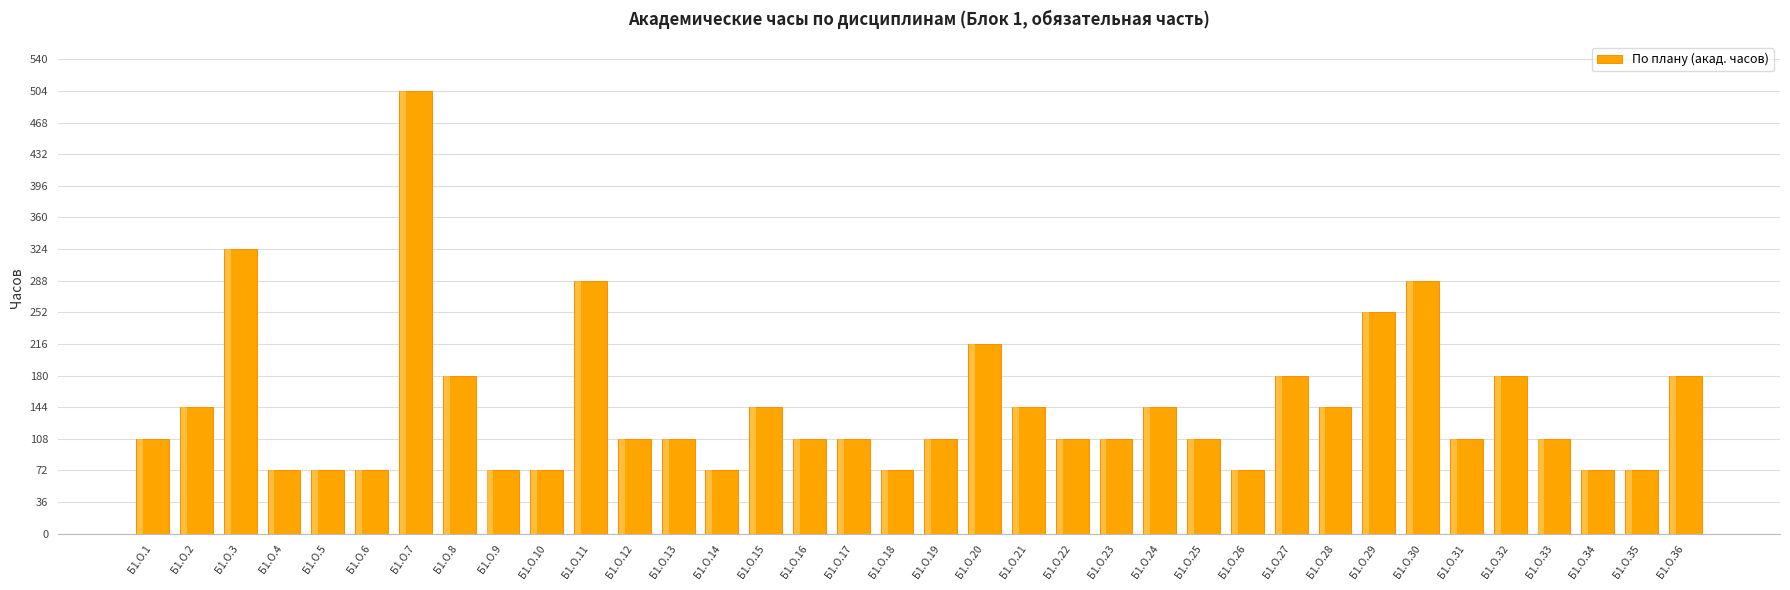

Are the bars horizontal?

No